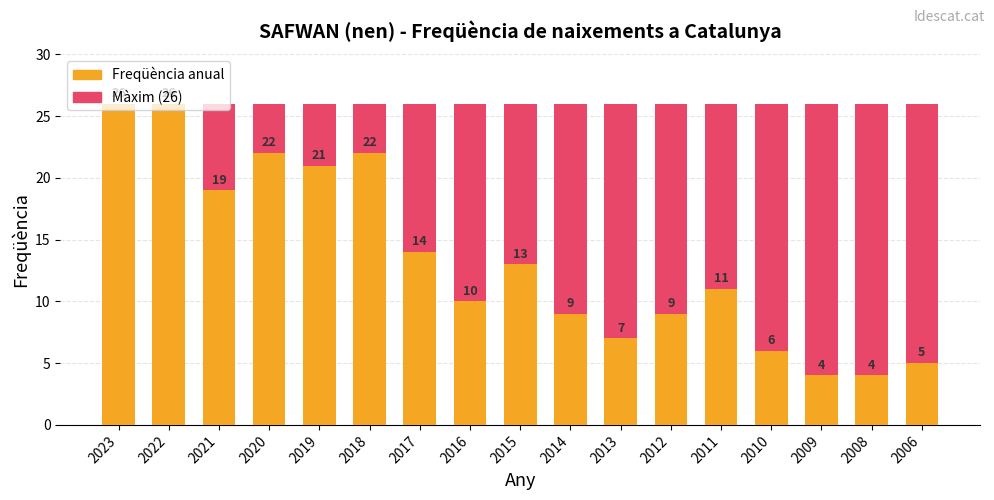

The Max (any year) series shows 26 at 2020. True or false?

True